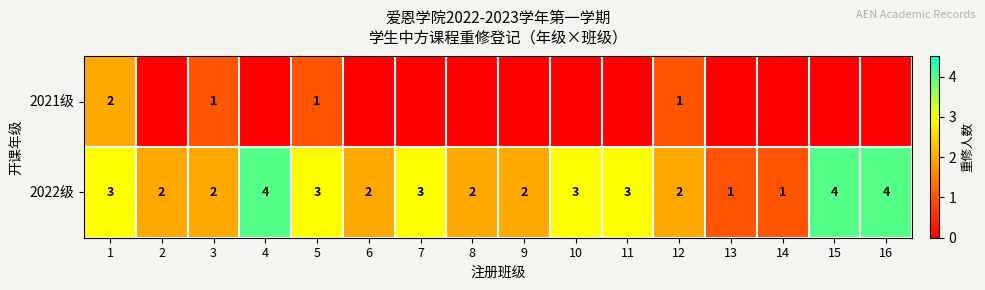

The value of 2022级 at 9 is 1. True or false?

False